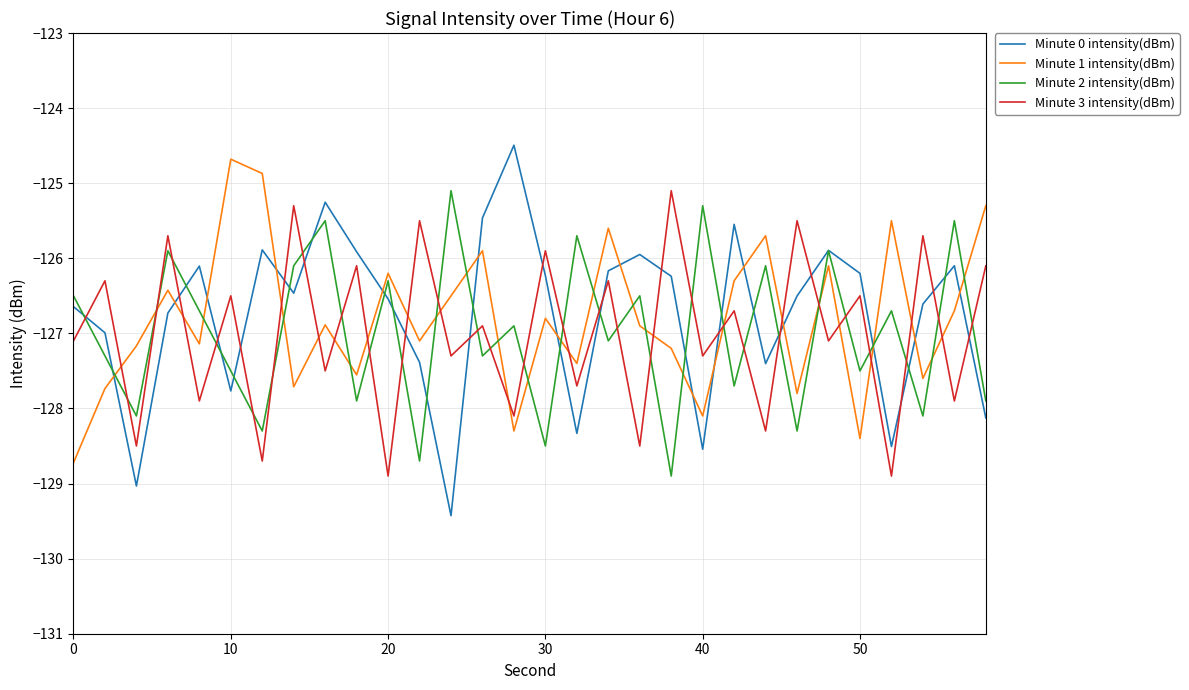

True or false: Minute 1 intensity(dBm) has more than 1 interior local peaks.

True